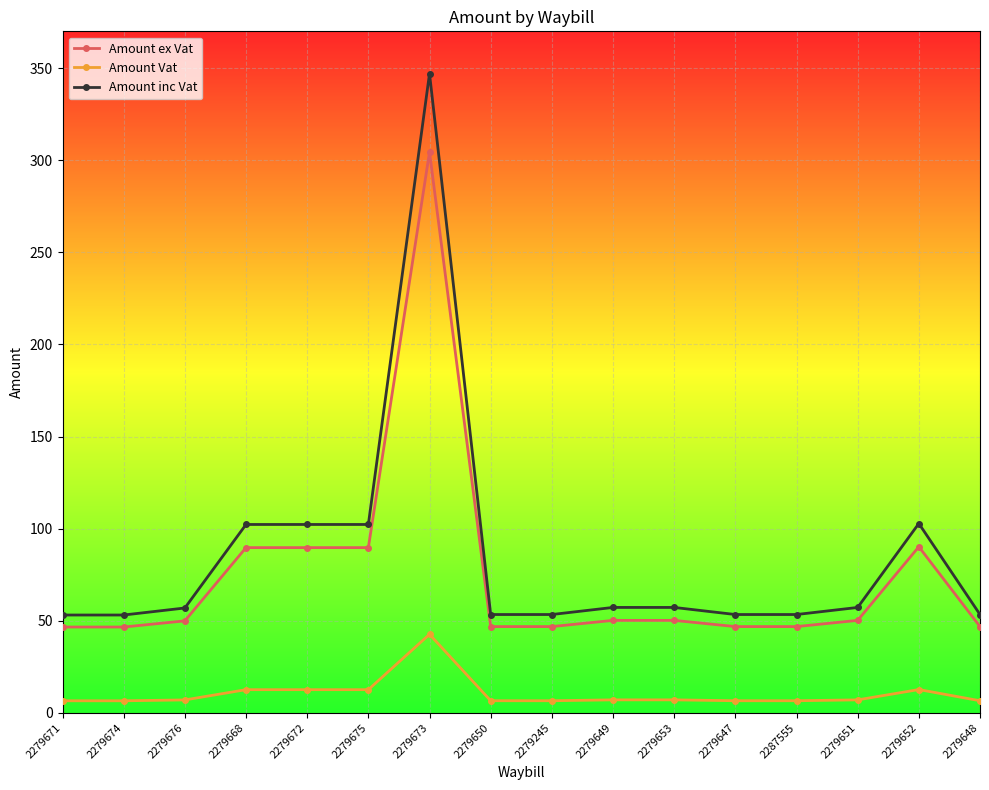

At which label does Amount Vat first exceed 7?

2279668